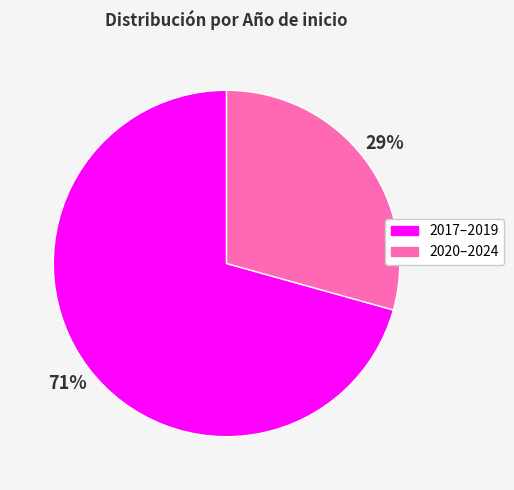

To the nearest percent, what is the average slice percentage?

50%